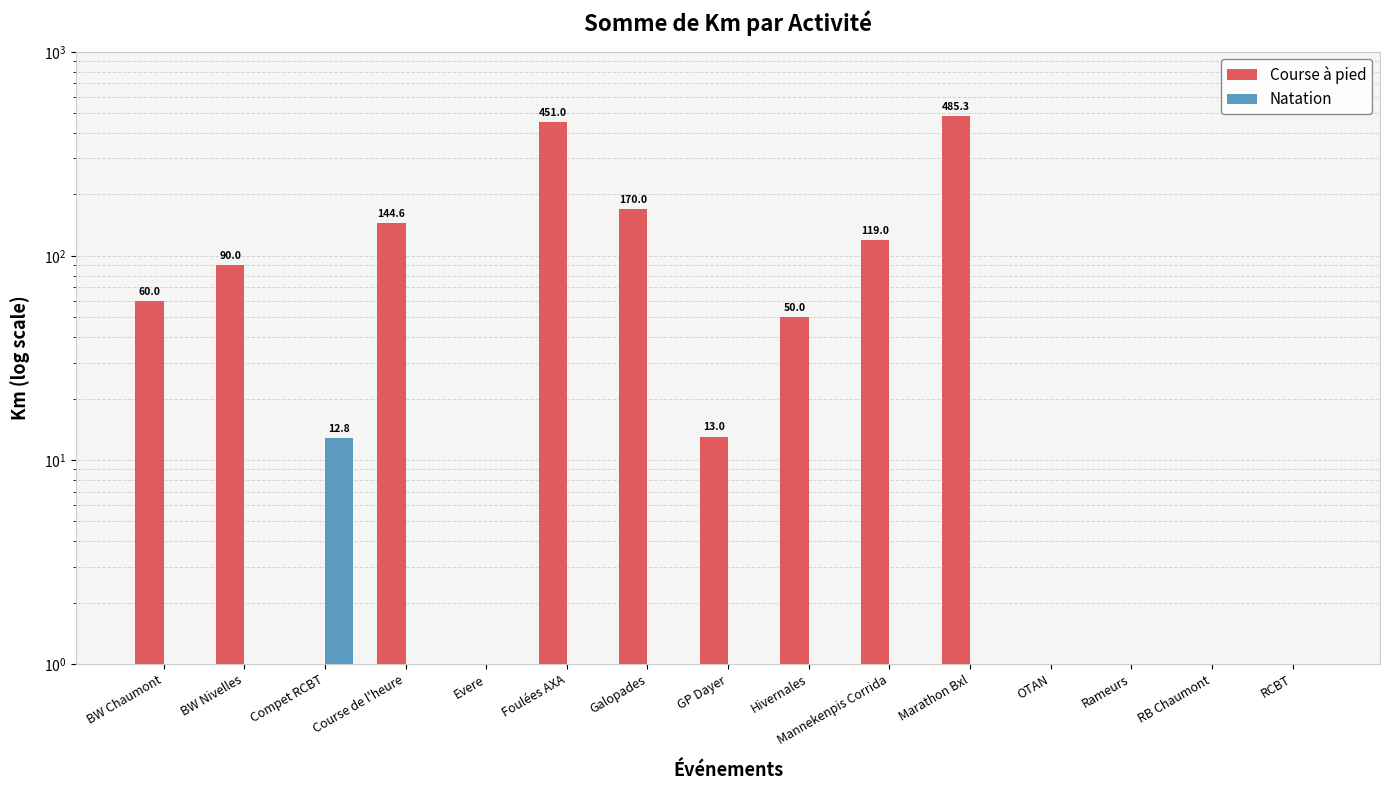

What is the sum of all Course à pied values?

1582.9